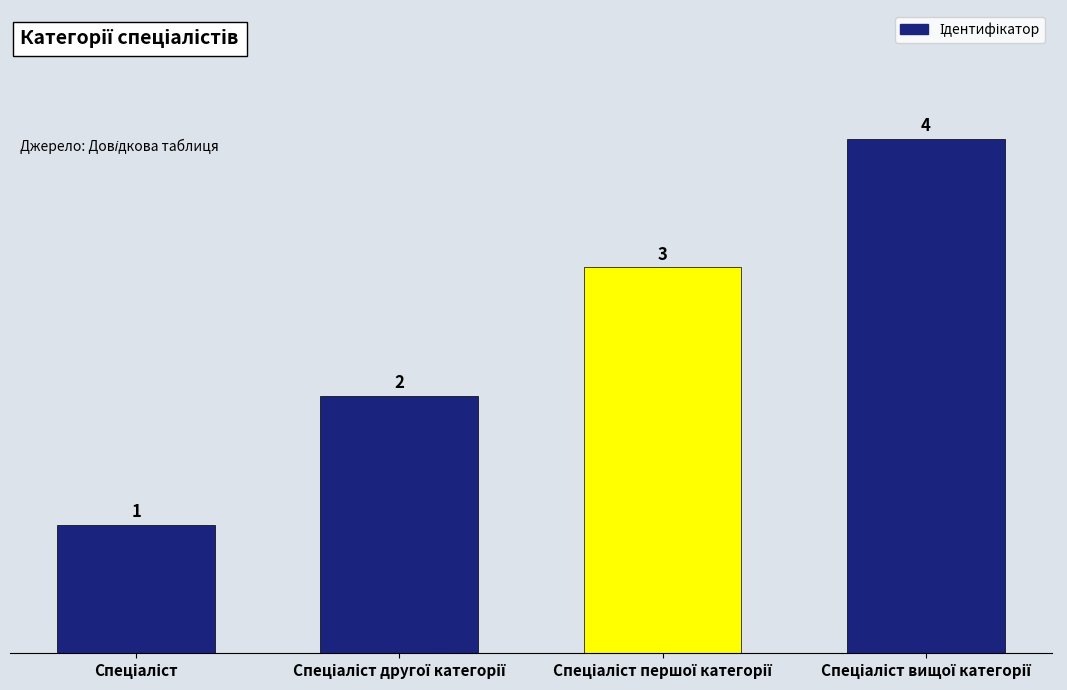

What is the value of the 3rd bar from the left?

3